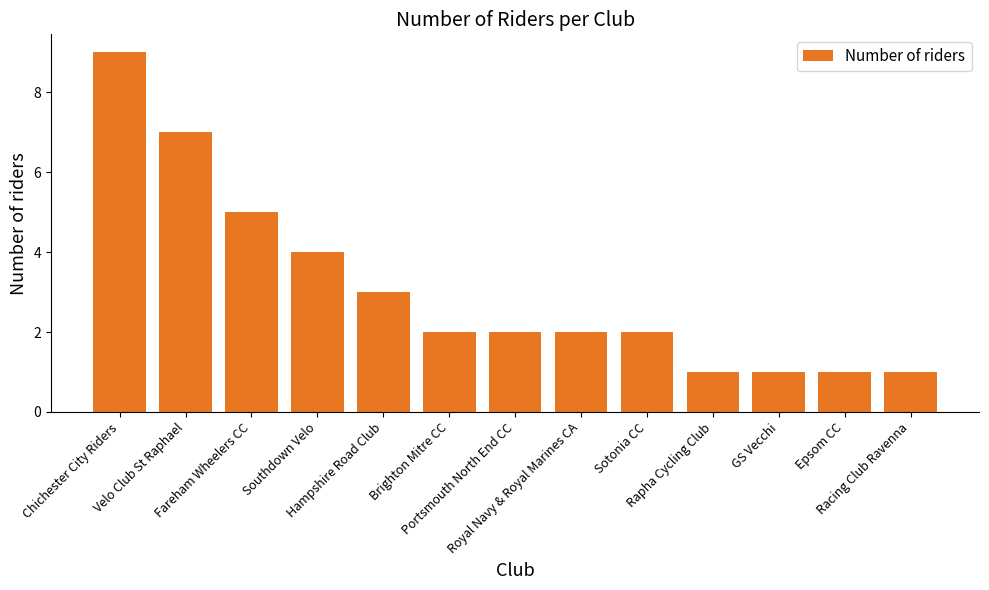

Reading left to right, list all the values displayed in this chart.

Chichester City Riders=9	Velo Club St Raphael=7	Fareham Wheelers CC=5	Southdown Velo=4	Hampshire Road Club=3	Brighton Mitre CC=2	Portsmouth North End CC=2	Royal Navy & Royal Marines CA=2	Sotonia CC=2	Rapha Cycling Club=1	GS Vecchi=1	Epsom CC=1	Racing Club Ravenna=1